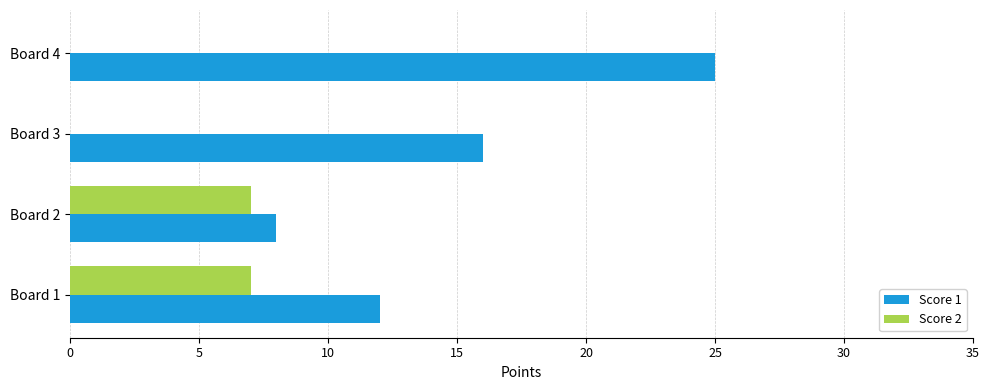

At which category does the chart reach its peak across all series?

Board 4